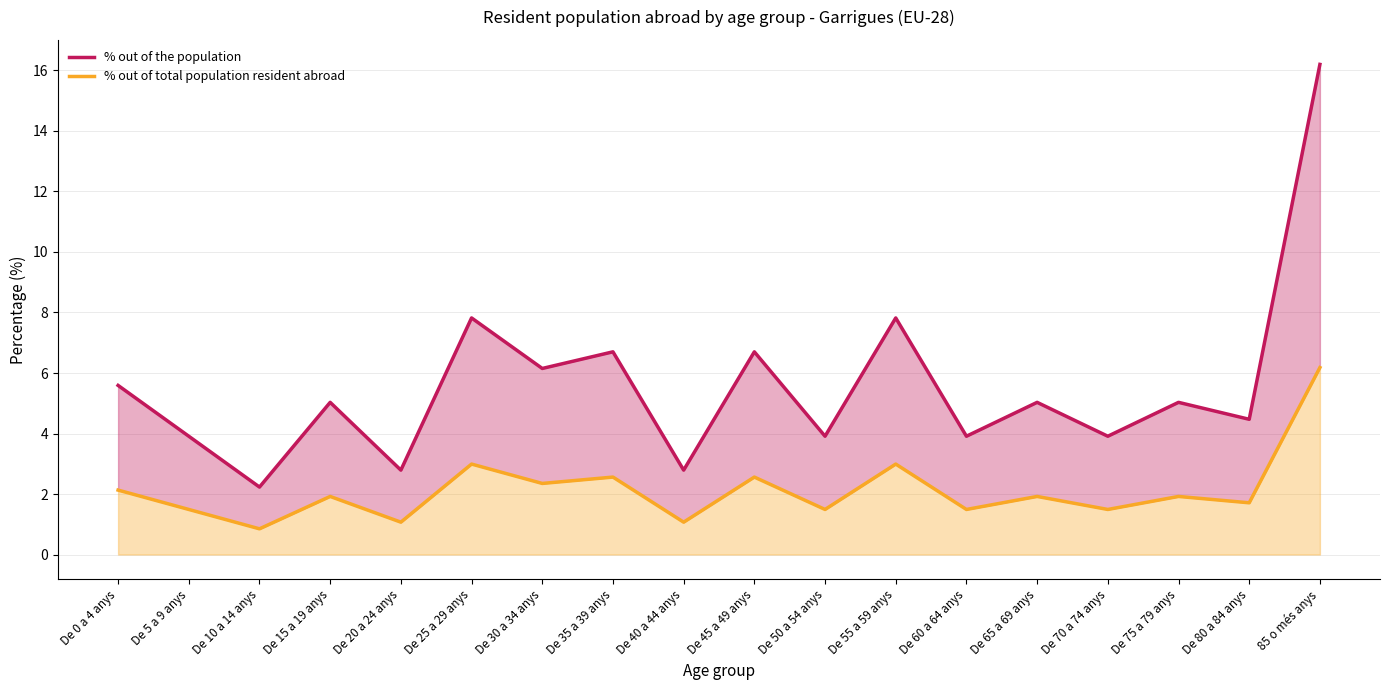

Does the chart display data point markers on the line(s)?

No